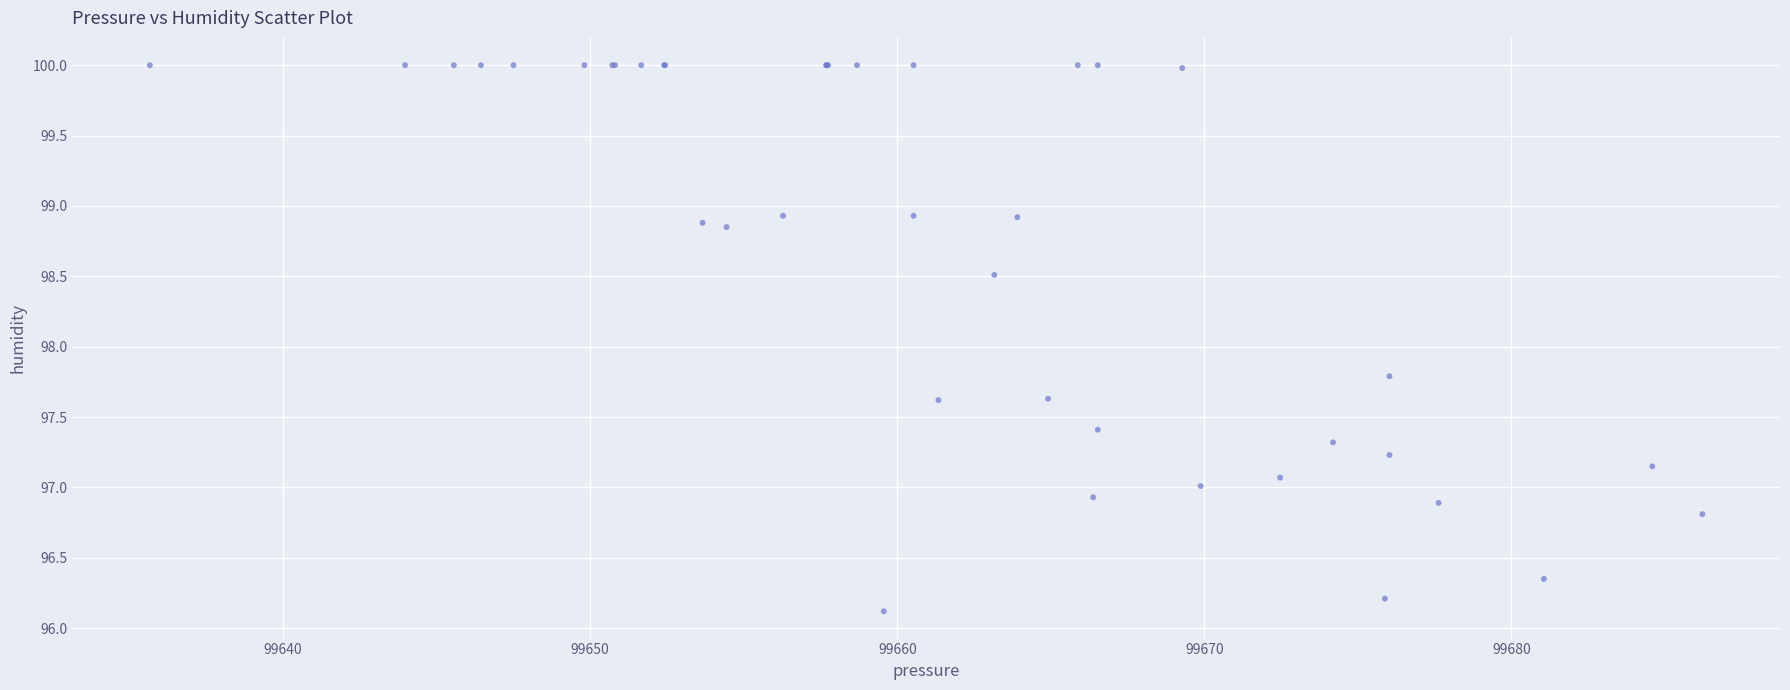

What Y value in the scatter plot is closest to 98?

97.8